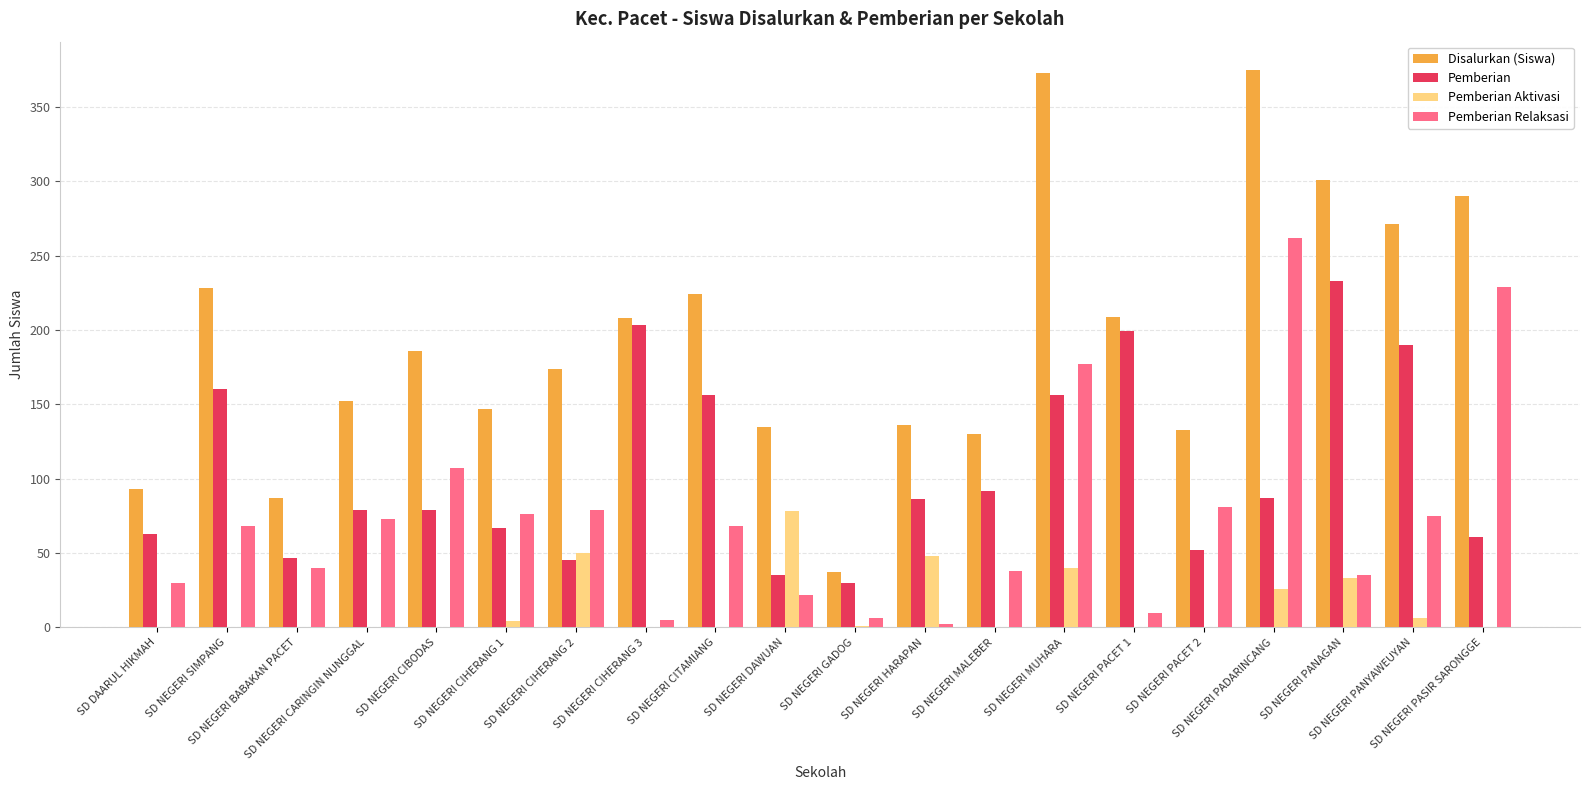

Which series changed the most between SD NEGERI CIHERANG 2 and SD NEGERI CITAMIANG?

Pemberian